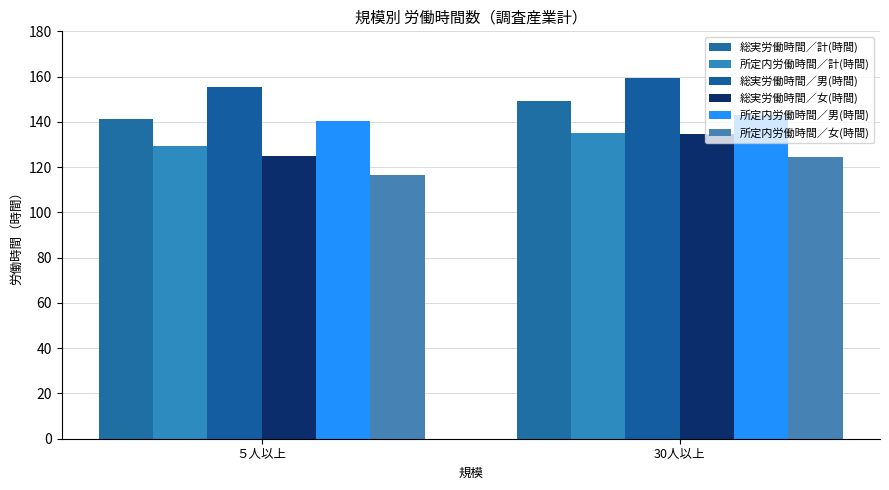

What is the average value of the 所定内労働時間／計(時間) series?

132.3